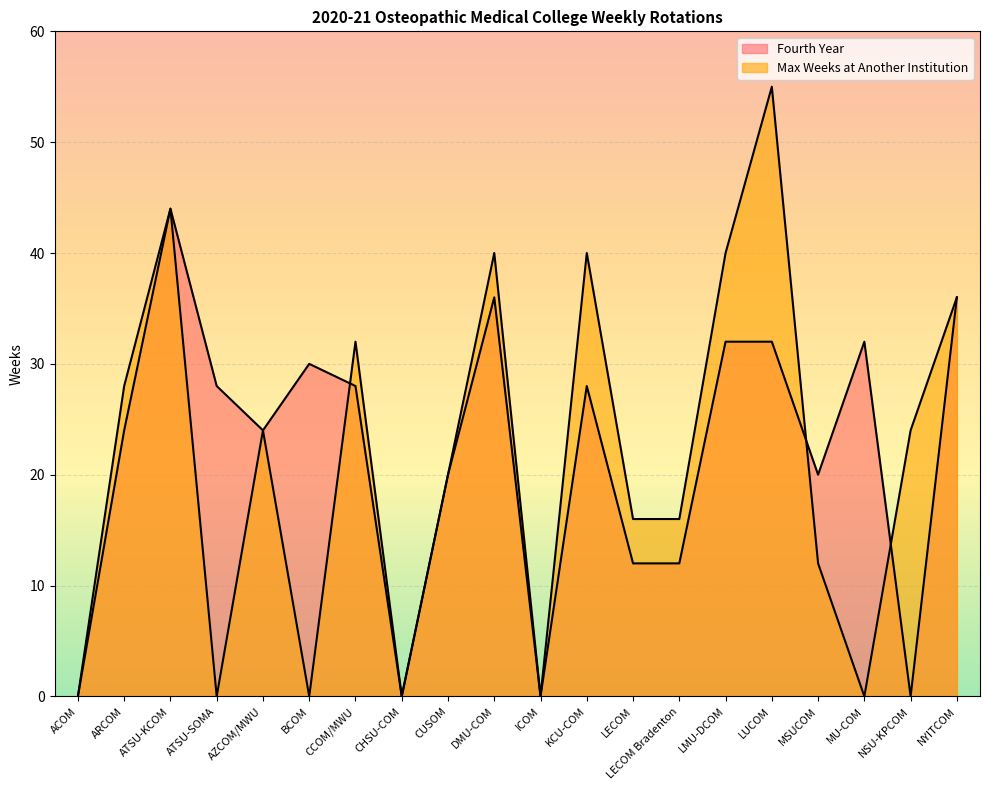

Reading right to left, list all the values displayed in this chart.

Fourth Year: NYITCOM=36	NSU-KPCOM=0	MU-COM=32	MSUCOM=20	LUCOM=32	LMU-DCOM=32	LECOM Bradenton=12	LECOM=12	KCU-COM=28	ICOM=0	DMU-COM=36	CUSOM=20	CHSU-COM=0	CCOM/MWU=28	BCOM=30	AZCOM/MWU=24	ATSU-SOMA=28	ATSU-KCOM=44	ARCOM=24	ACOM=0
Max Weeks at Another Institution: NYITCOM=36	NSU-KPCOM=24	MU-COM=0	MSUCOM=12	LUCOM=55	LMU-DCOM=40	LECOM Bradenton=16	LECOM=16	KCU-COM=40	ICOM=0	DMU-COM=40	CUSOM=20	CHSU-COM=0	CCOM/MWU=32	BCOM=0	AZCOM/MWU=24	ATSU-SOMA=0	ATSU-KCOM=44	ARCOM=28	ACOM=0